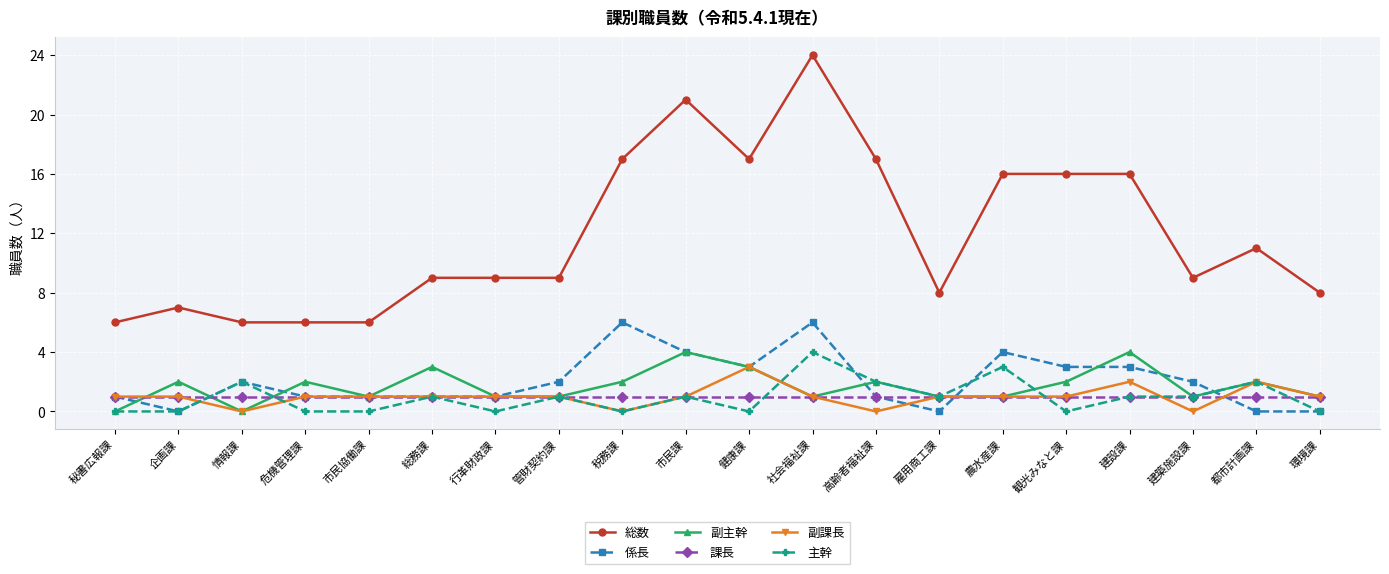

What is the value of the 副課長 point at the 17th from the left?

2